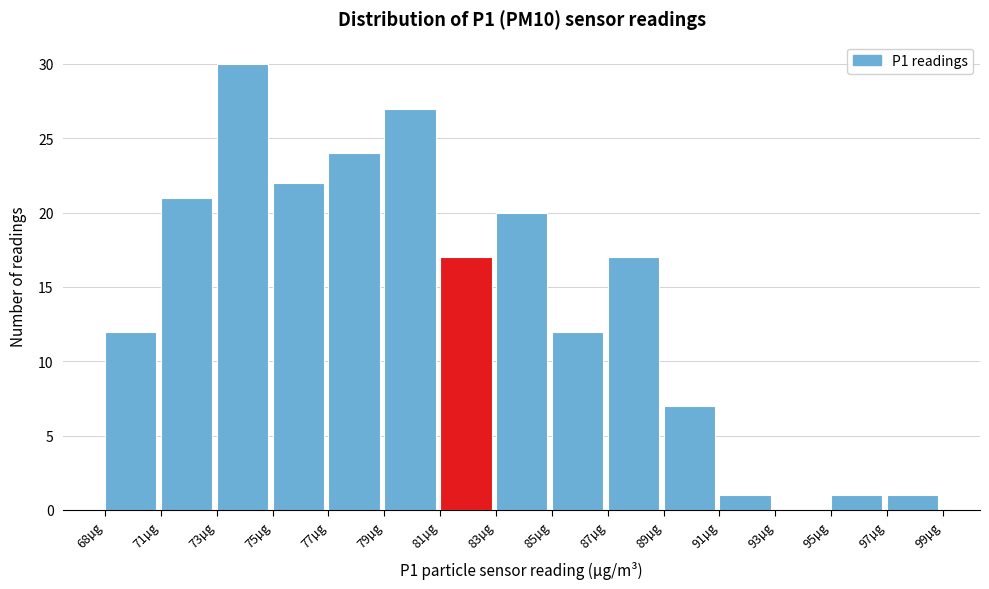

Reading right to left, extract all data points from this chart.

97µg=1	95µg=1	93µg=0	91µg=1	89µg=7	87µg=17	85µg=12	83µg=20	81µg=17	79µg=27	77µg=24	75µg=22	73µg=30	71µg=21	68µg=12